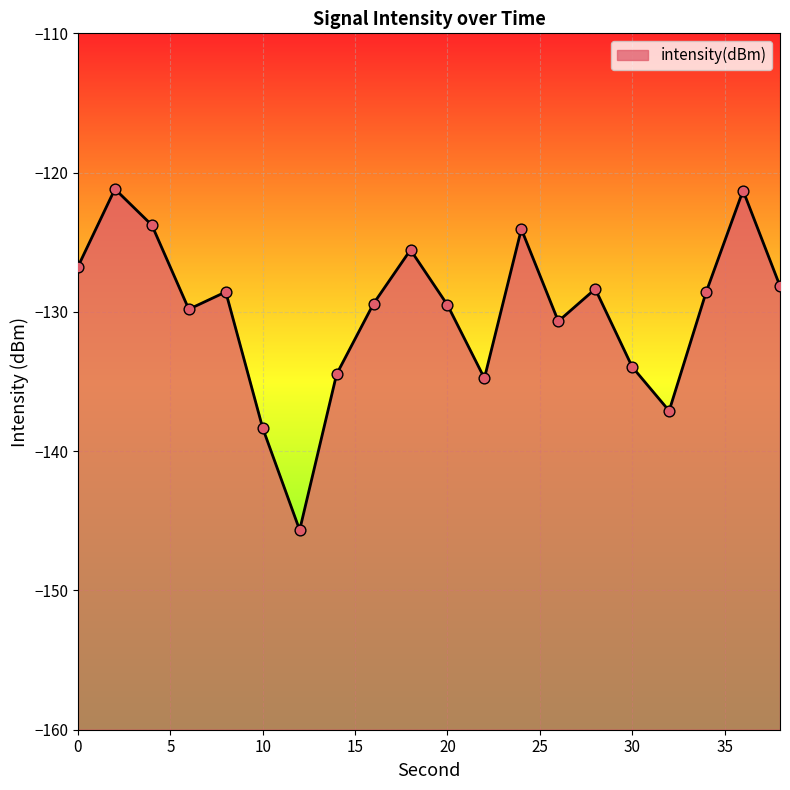

What is the change in value from 34 to 36?

+7.3